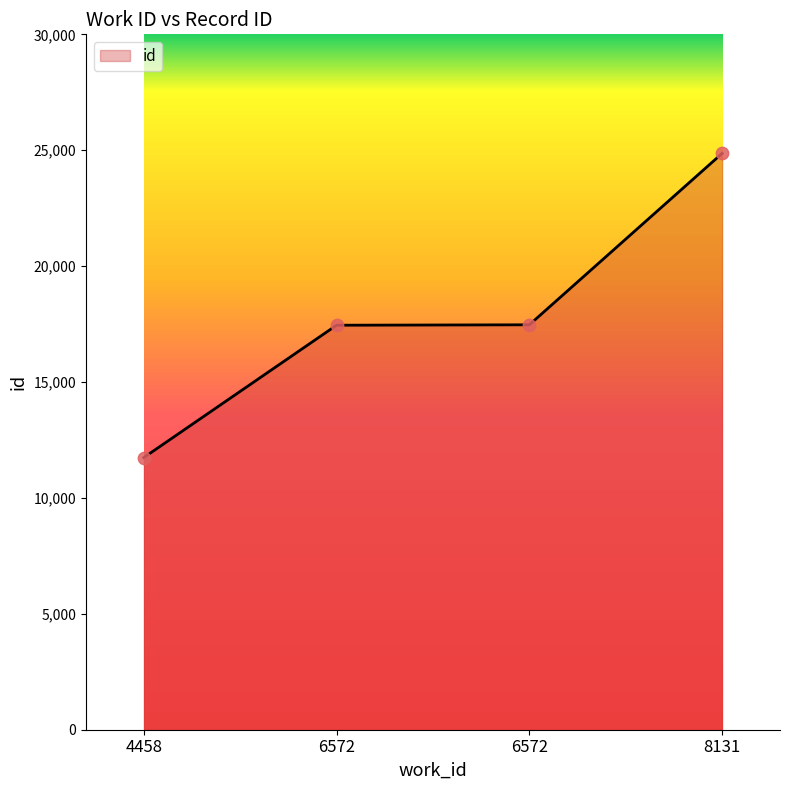

What is the ratio of the value at 8131 to the value at 4458?

2.1